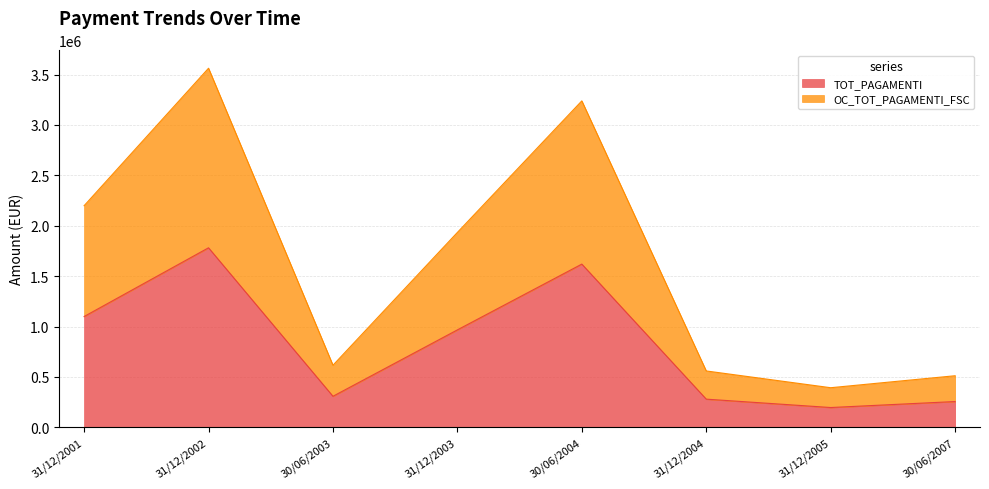

At which category does OC_TOT_PAGAMENTI_FSC reach its first local peak?

31/12/2002